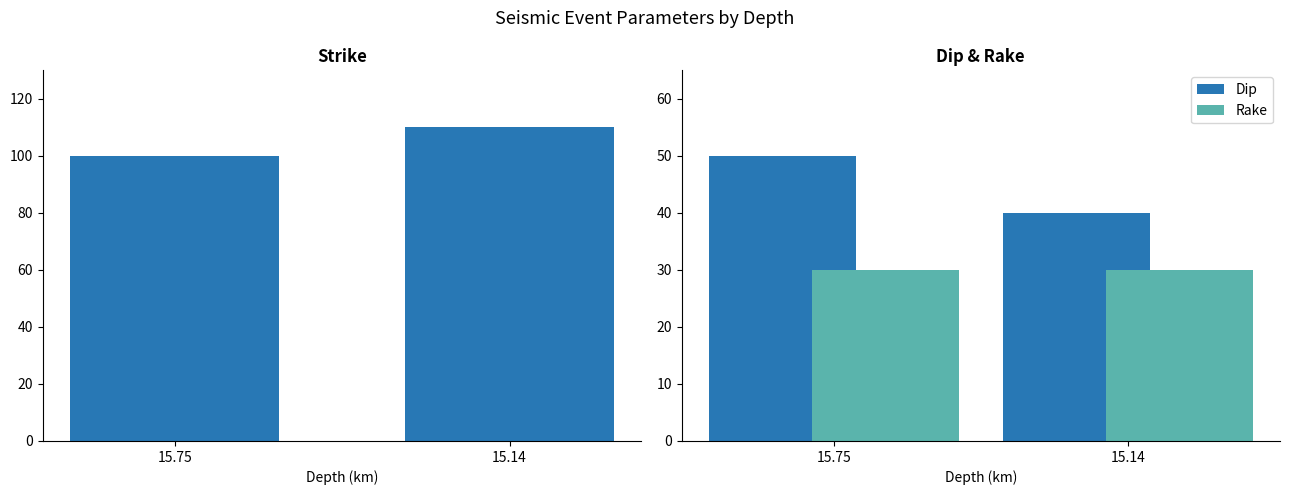

What is the difference between the Dip values at 15.14 and 15.75?

10